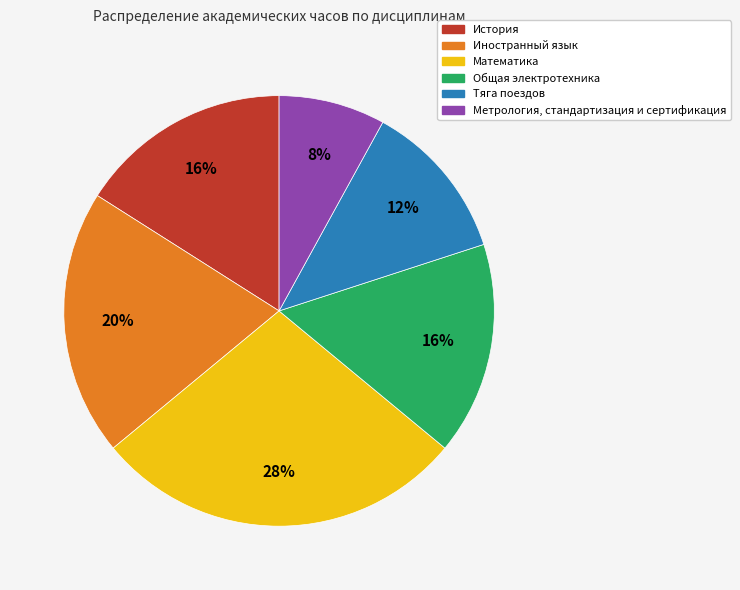

How many slices are in this pie chart?

6